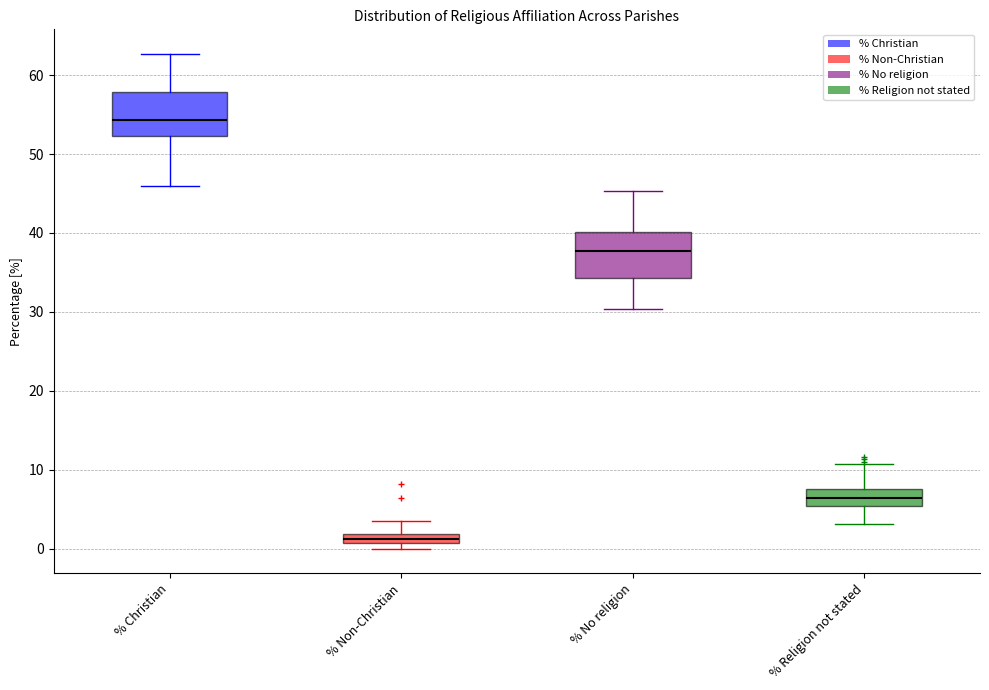

Where does the lower whisker of the box for % Religion not stated end on the y-axis? The values are not printed on the chart, so give them approximately, as read against the axis.

3